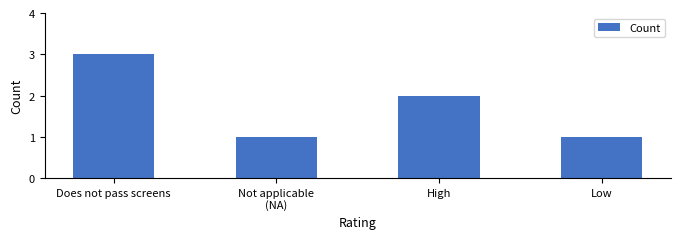

How many data points does each series have?

4